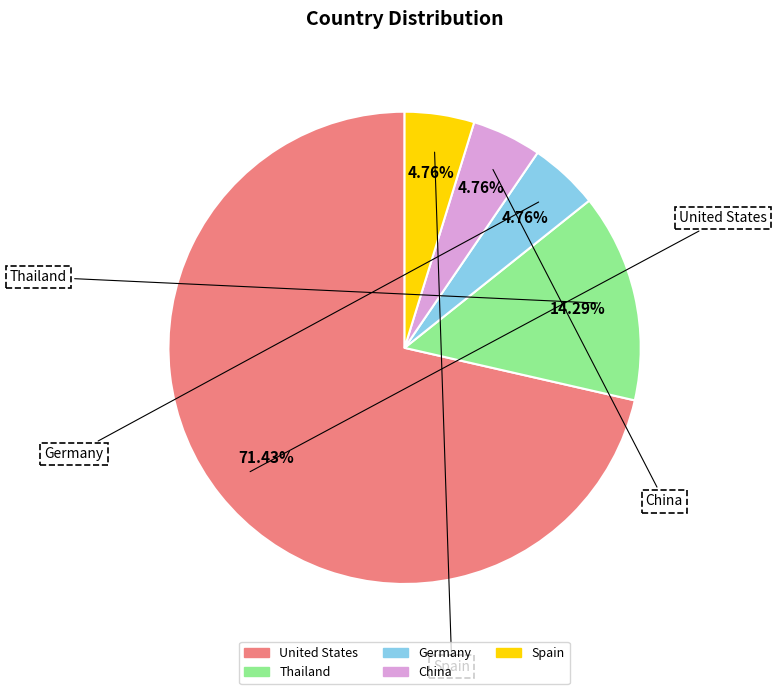

True or false: Spain accounts for 5% of the total.

True